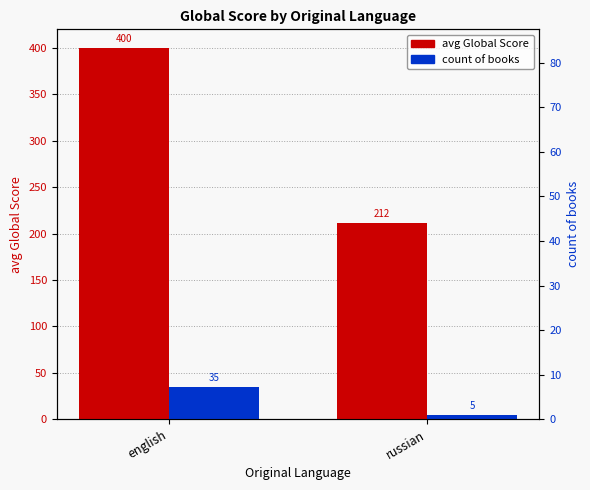

Reading left to right, extract all data points from this chart.

avg Global Score: english=399.9	russian=211.6
count: english=35.0	russian=5.0